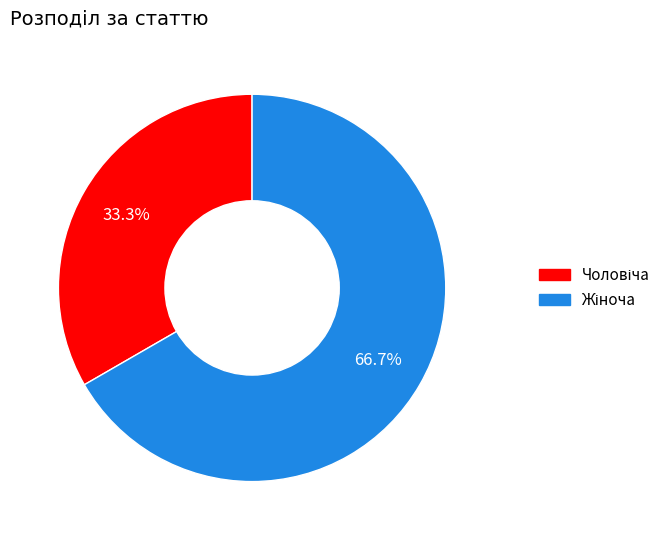

Is there a majority slice in this chart?

Yes